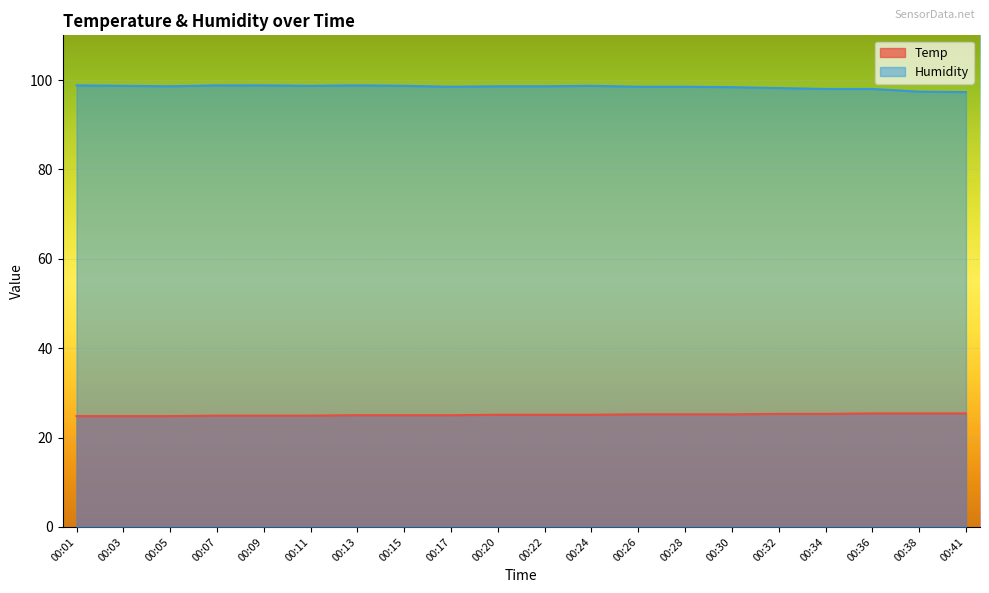

True or false: Temp has more than 2 interior local peaks.

False